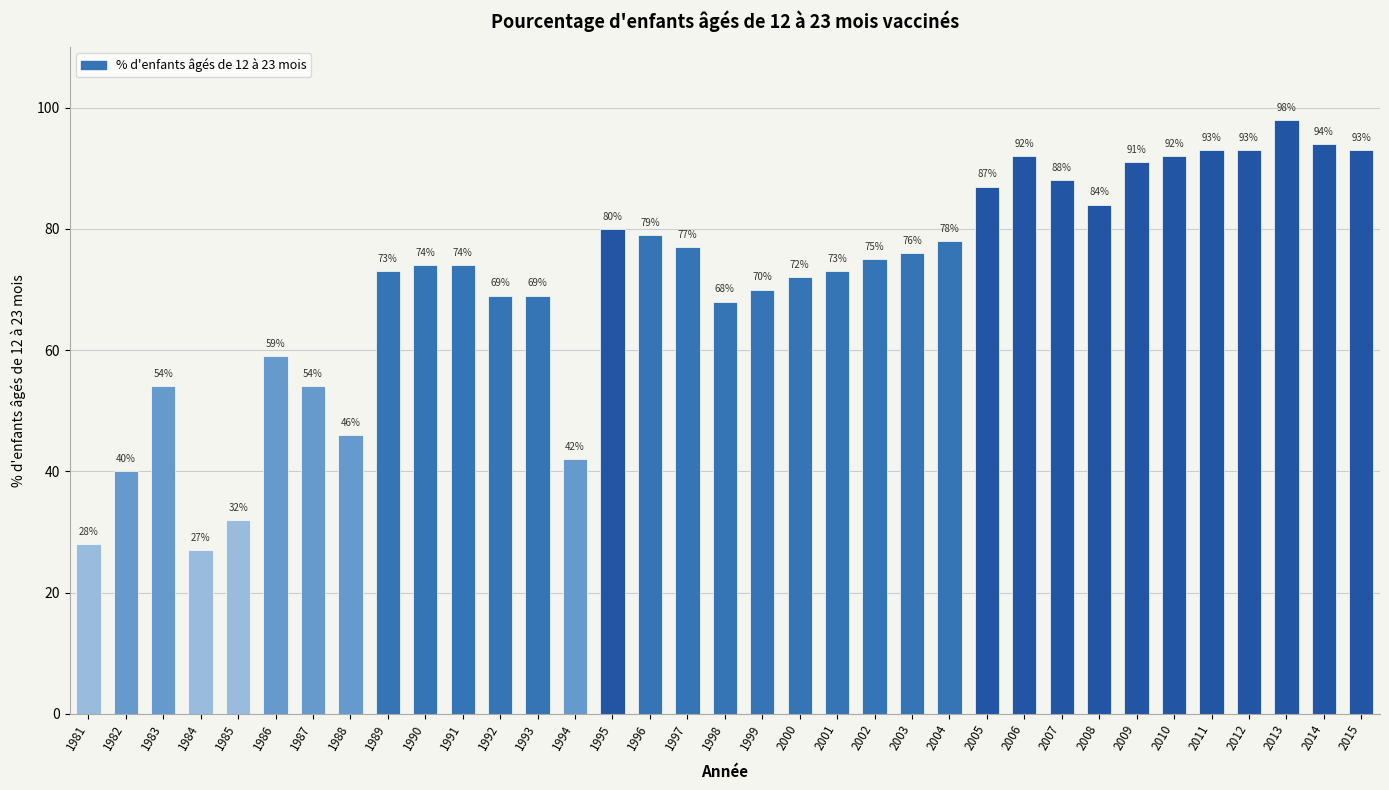

The chart shows a value of 93 at 2015. True or false?

True